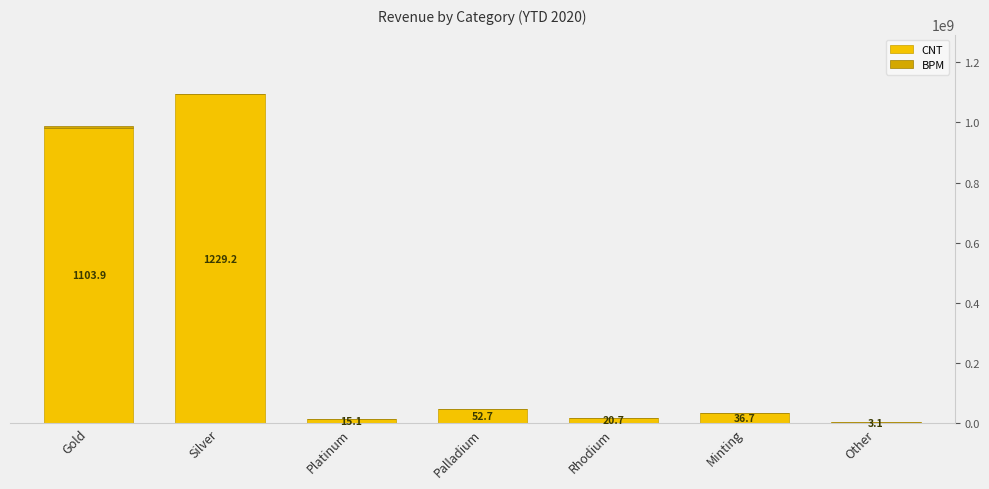

How many values in the BPM series are below 43279?

3